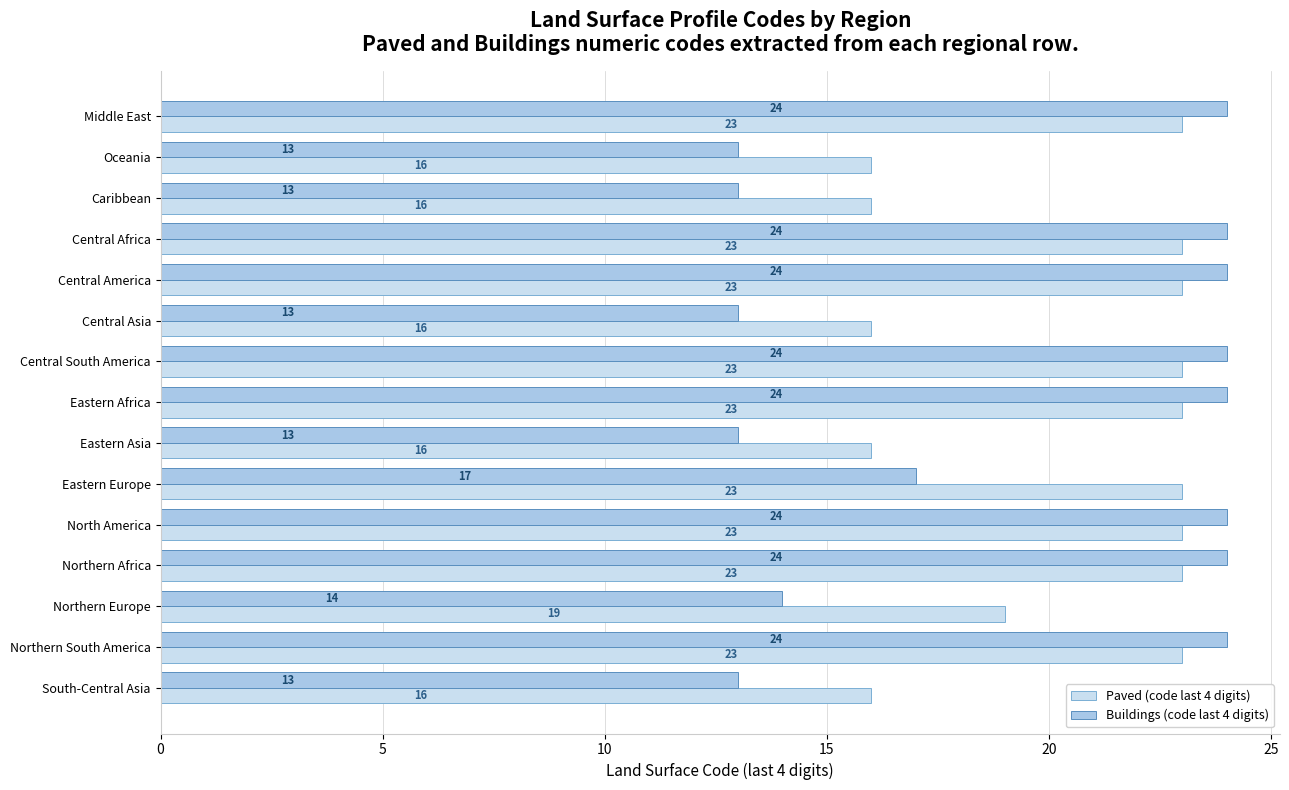

What is the highest value of the Buildings (code last 4 digits) series?

24